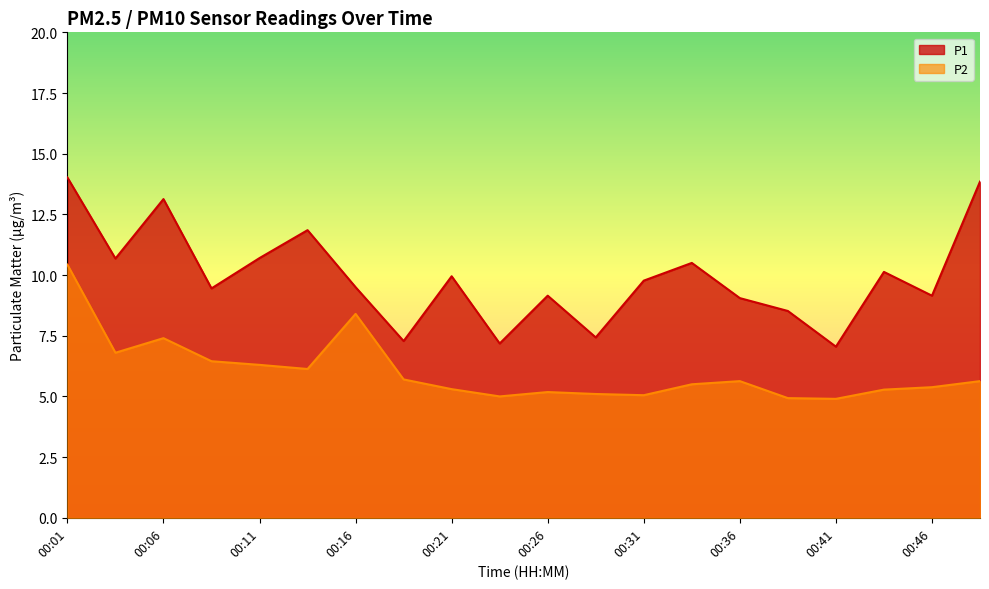

True or false: P1 and P2 intersect in this chart.

False